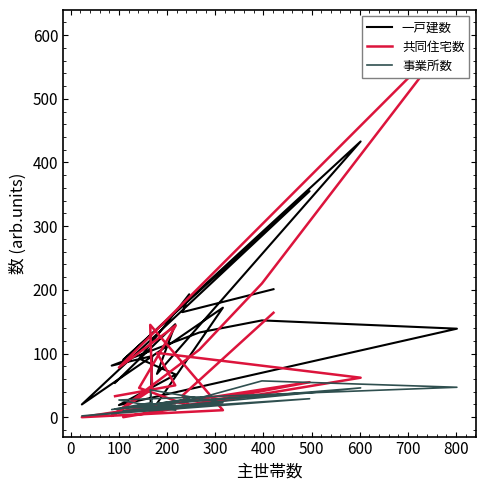

Is the value of 事業所数 at 100 greater than the value of 一戸建数 at 0?

No